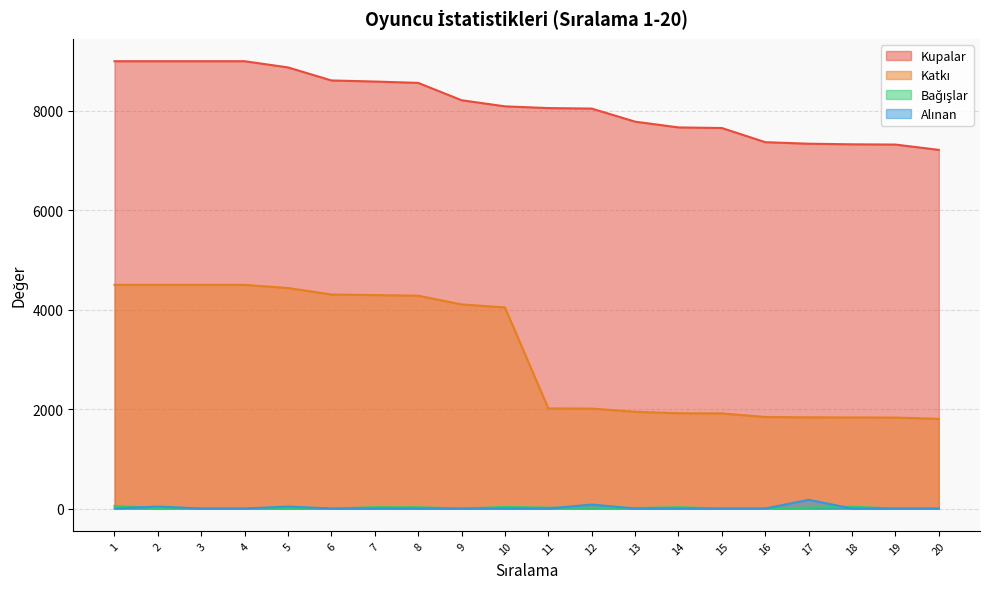

What is the average value of the Alınan series?

17